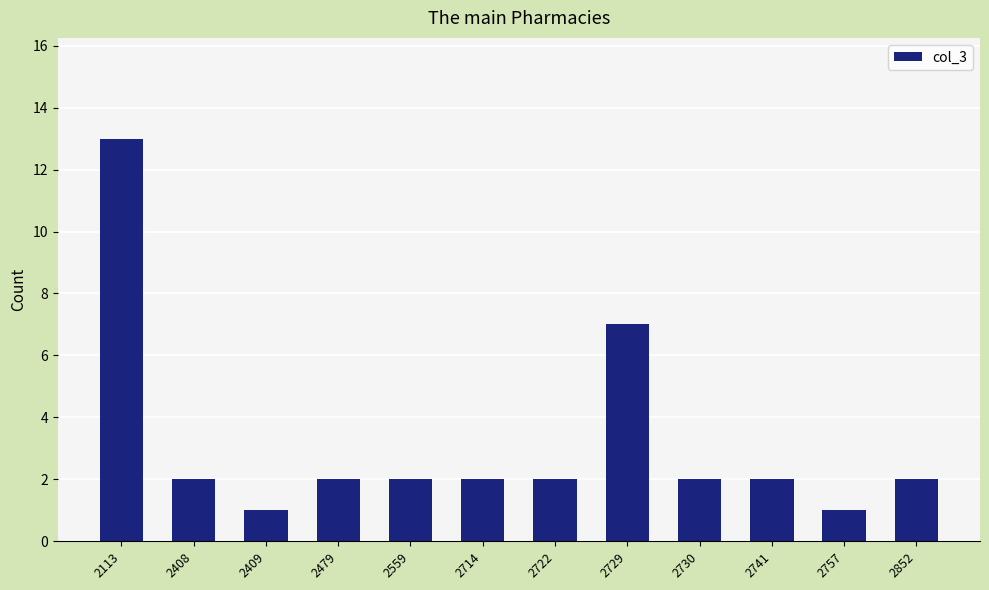

What is the difference between the maximum and second lowest values?

12